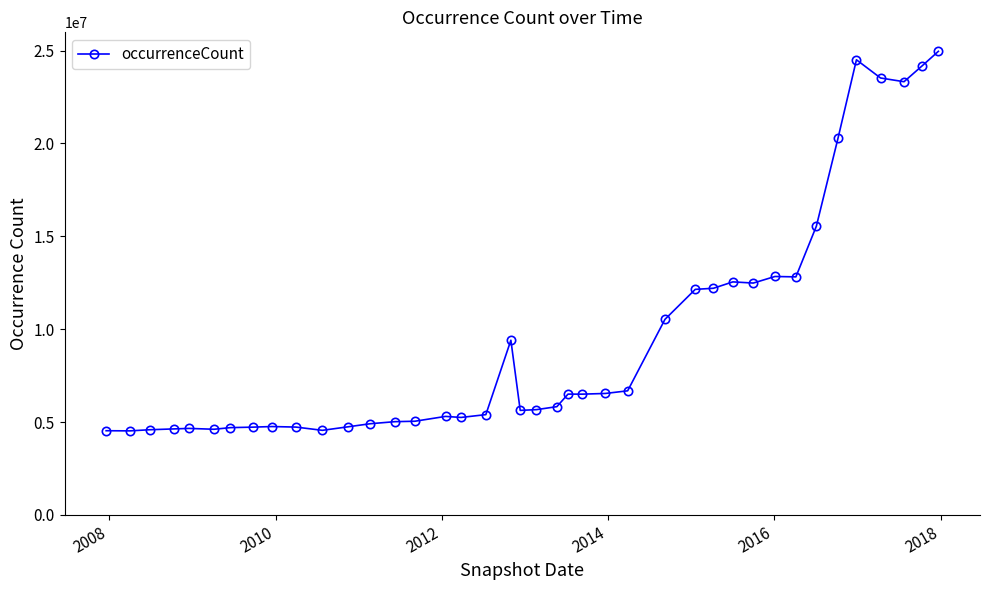

What is the smallest value displayed?

4527886